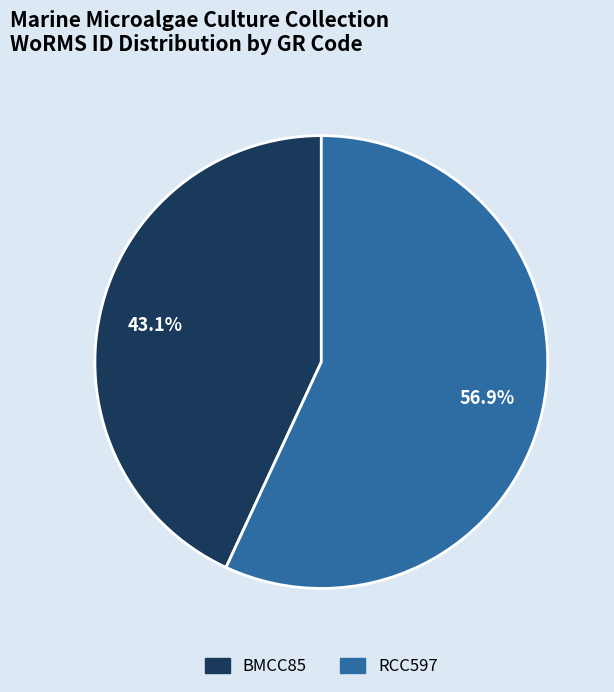

Is BMCC85 the majority of the pie?

No